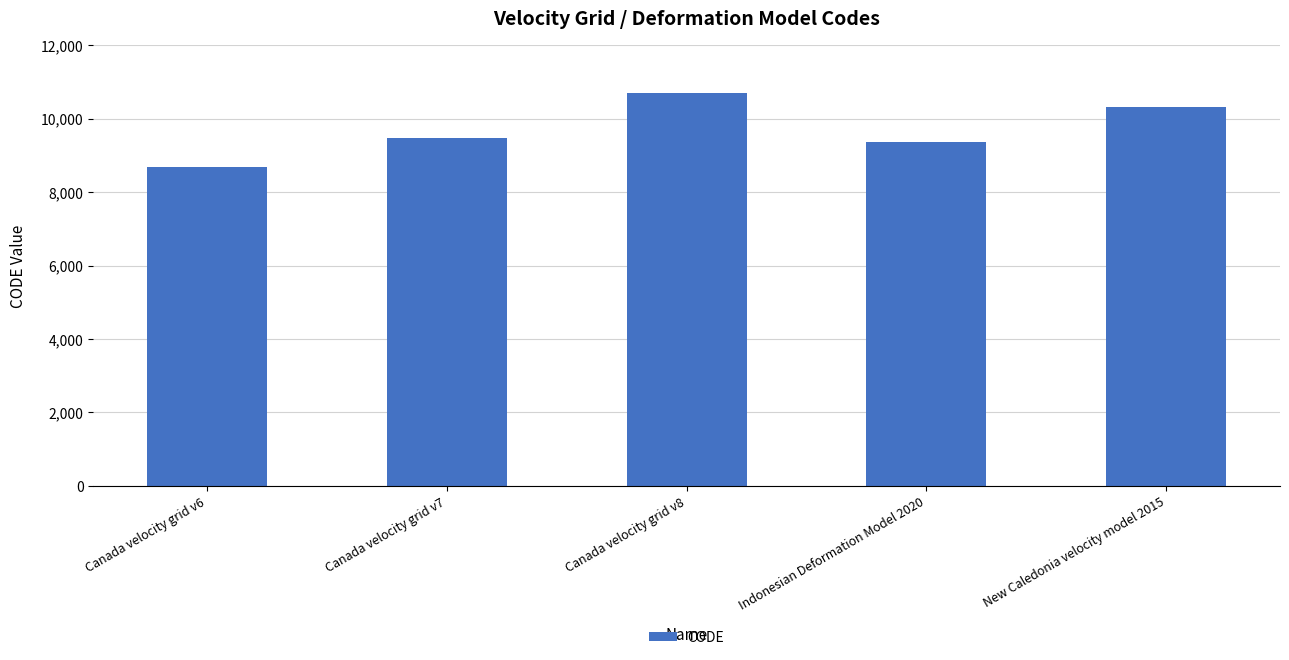

Rank the categories by value from highest to lowest.

Canada velocity grid v8, New Caledonia velocity model 2015, Canada velocity grid v7, Indonesian Deformation Model 2020, Canada velocity grid v6